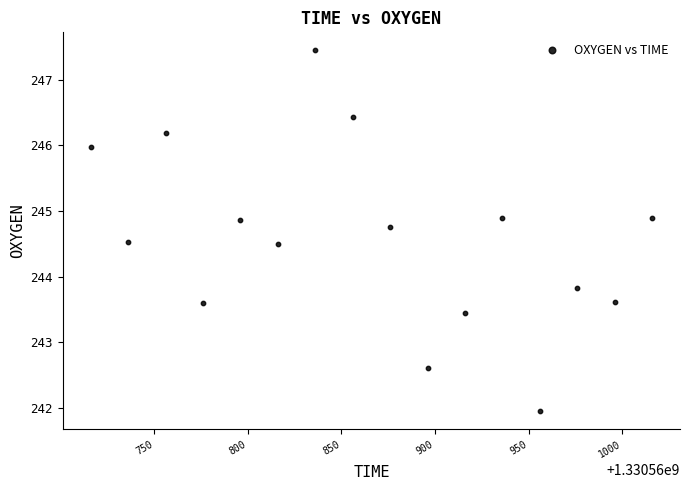

What Y value in the scatter plot is closest to 244?

243.8